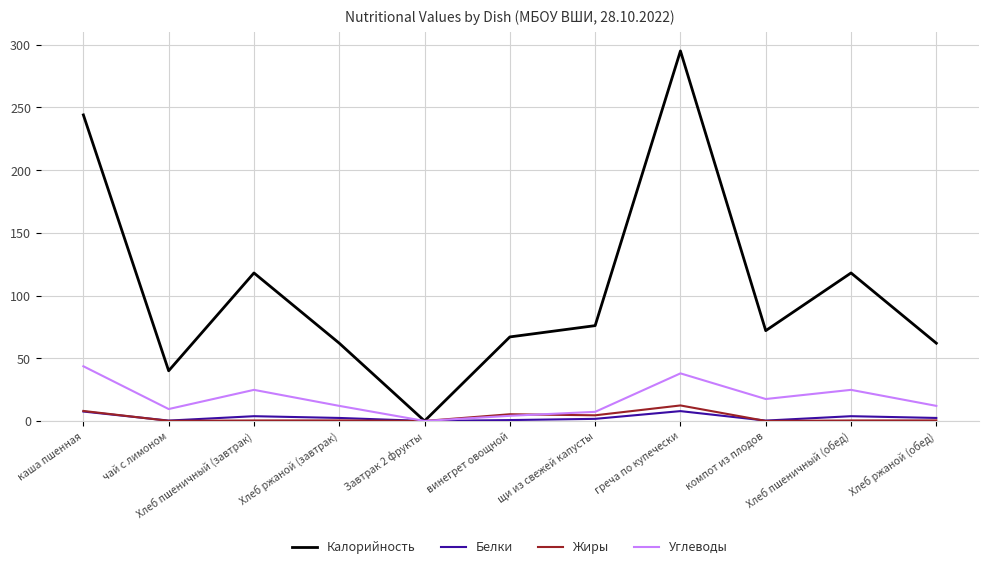

Which series changed the most between винегрет овощной and Хлеб пшеничный (обед)?

Калорийность